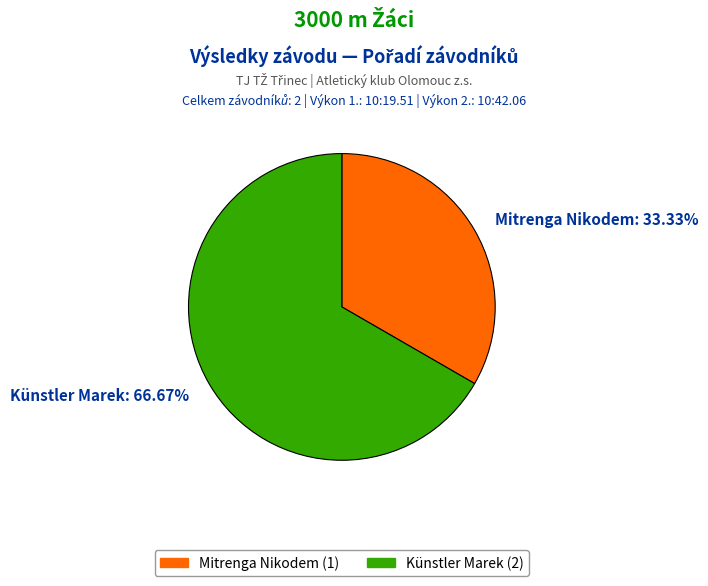

Combined, do Mitrenga Nikodem and Künstler Marek account for over 50%?

Yes